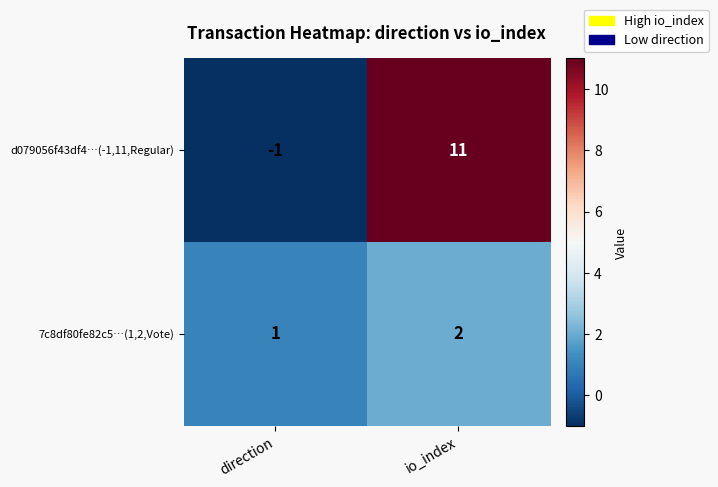

Where is 7c8df80fe82c5…(1,2,Vote) nearest to the value 1?

direction